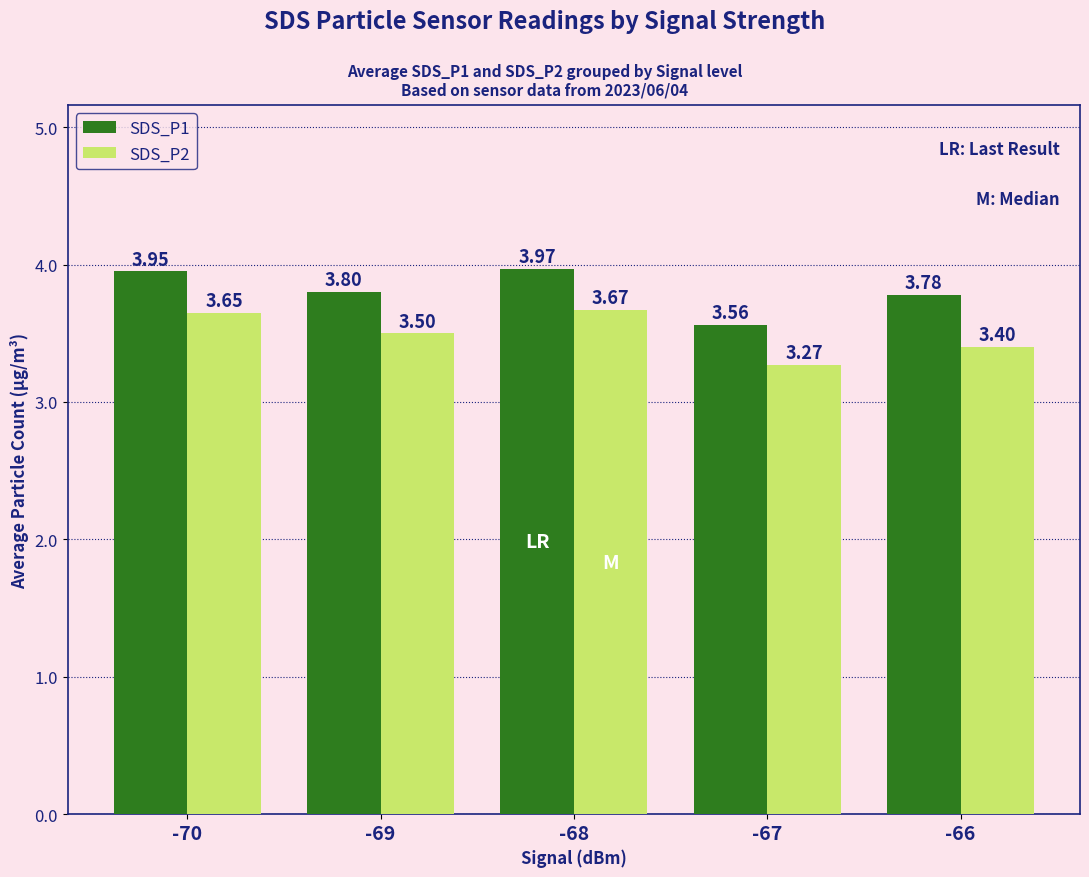

What is the difference between the maximum and minimum values in the SDS_P2 series?

0.4